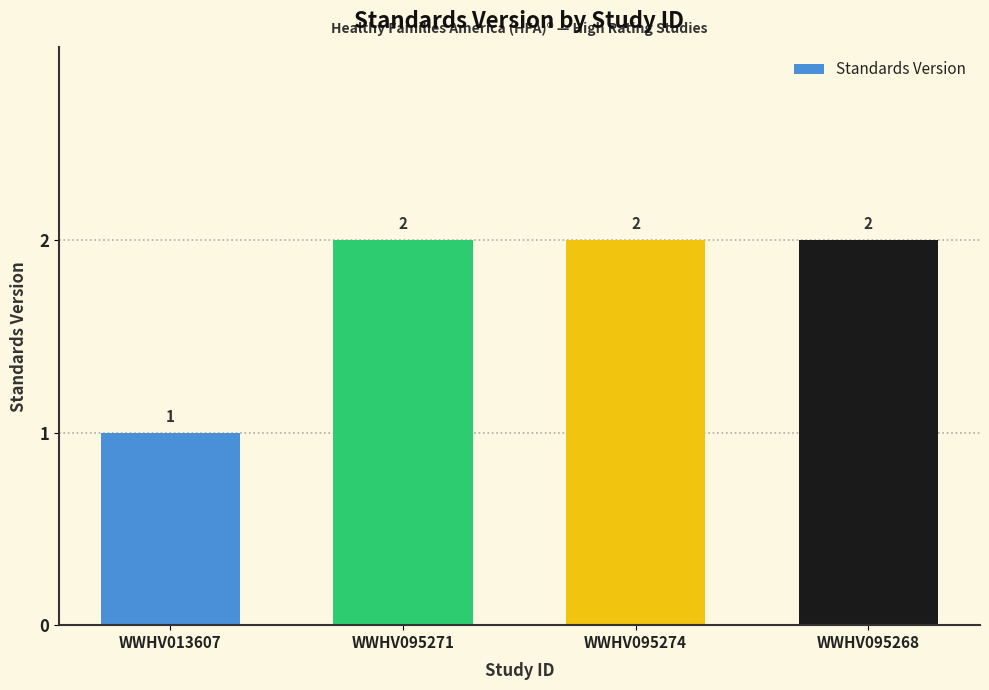

The value at WWHV095271 is 4. True or false?

False